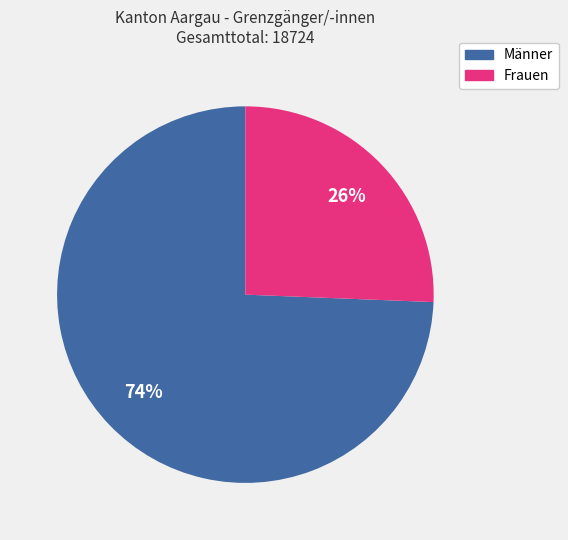

True or false: Frauen accounts for 12% of the total.

False